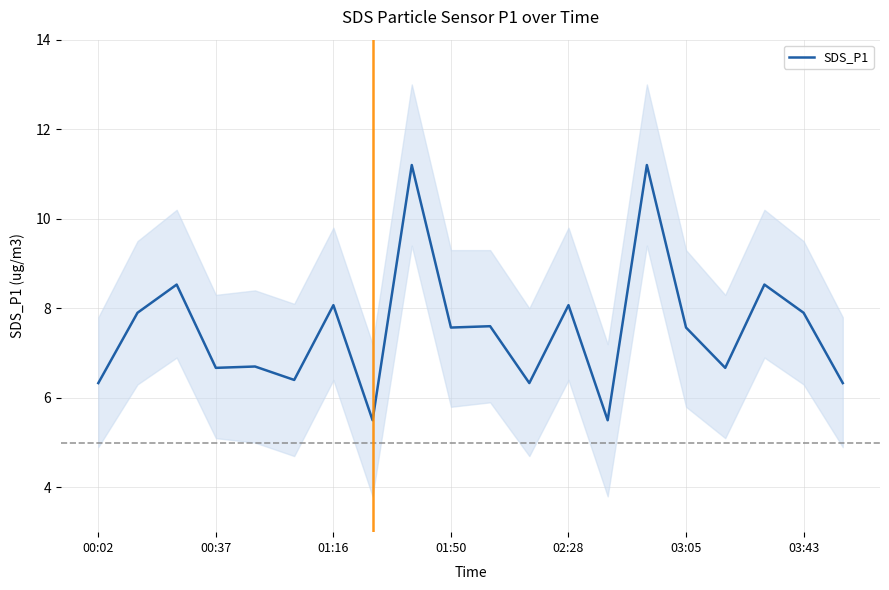

Approximately how many times larger is the value at 10 compared to 19?

1.2